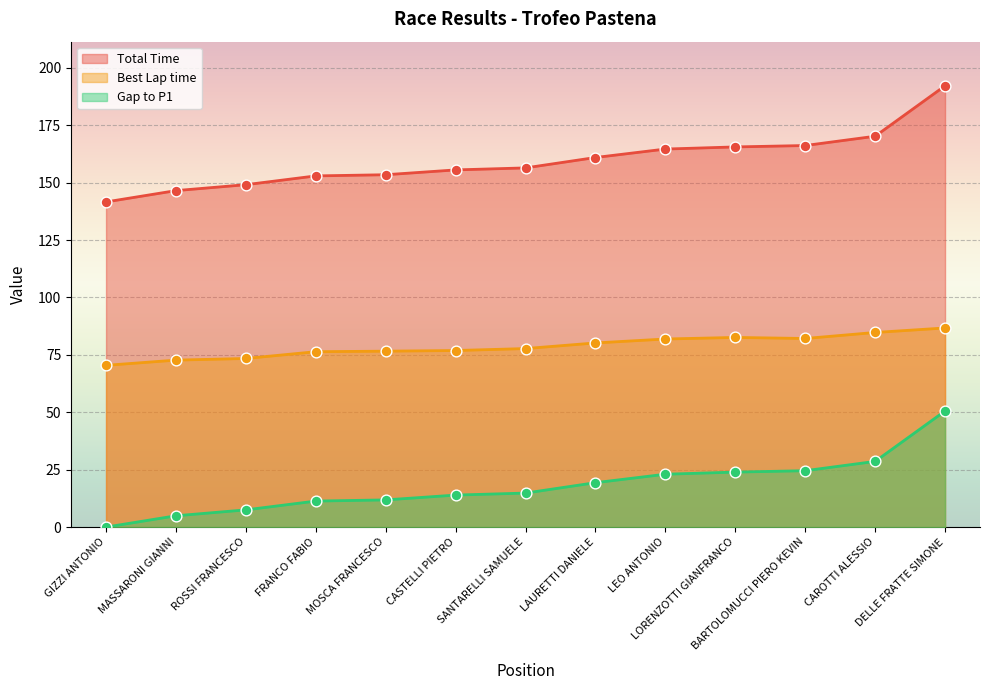

Which series has the largest total across all categories?

Total Time